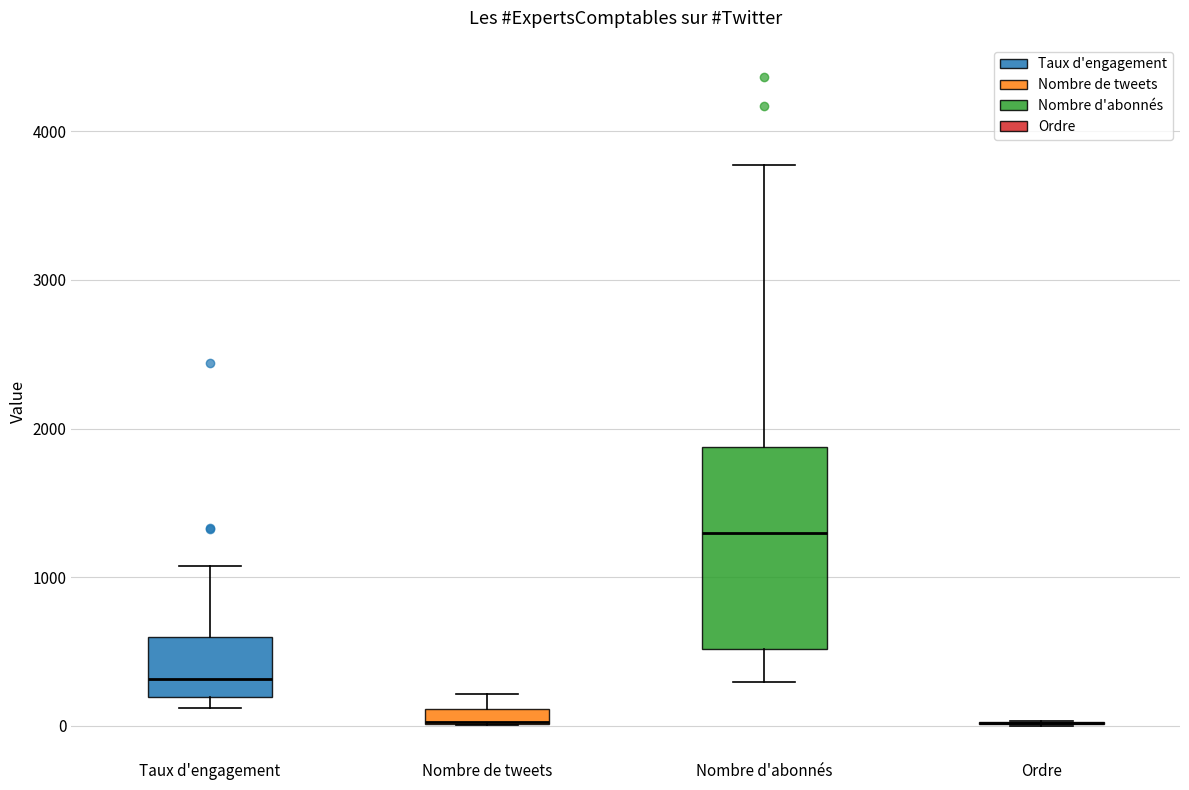

Comparing the boxes themselves (not the whiskers), which one is the tallest?

Nombre d'abonnés